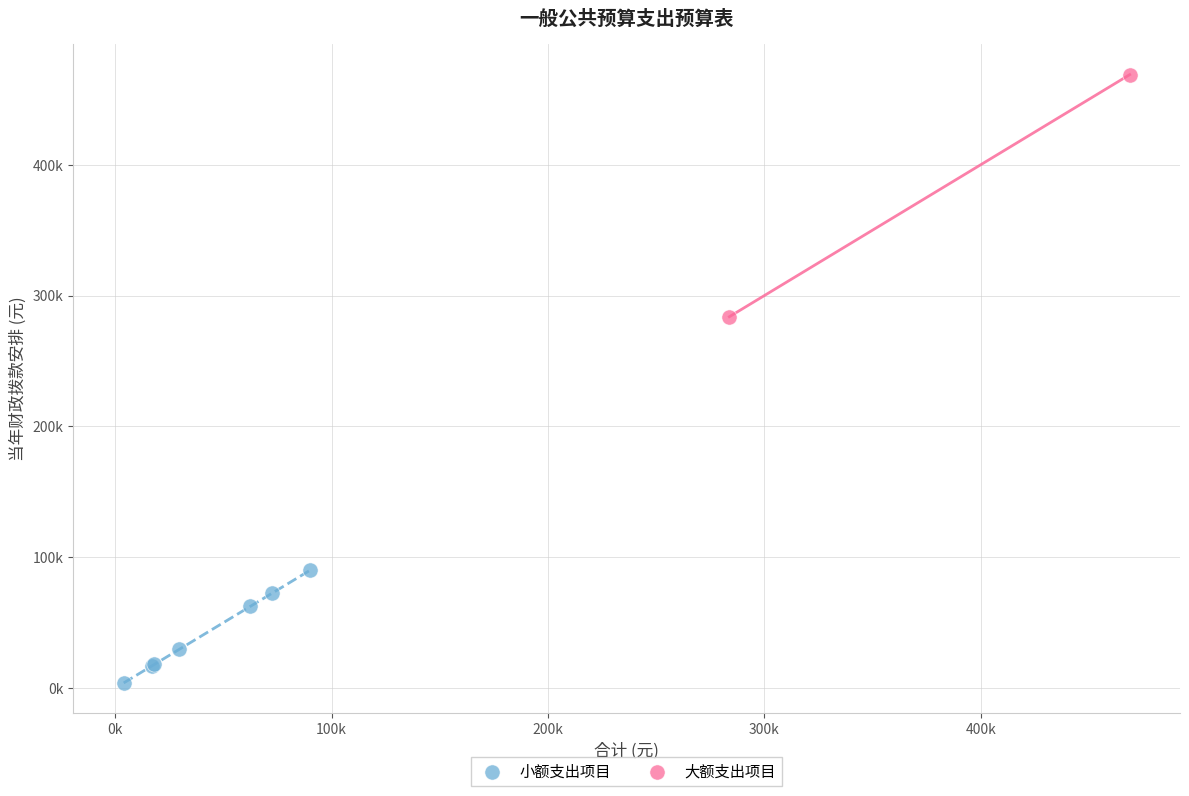

Which series contains the lowest Y value?

小额支出项目